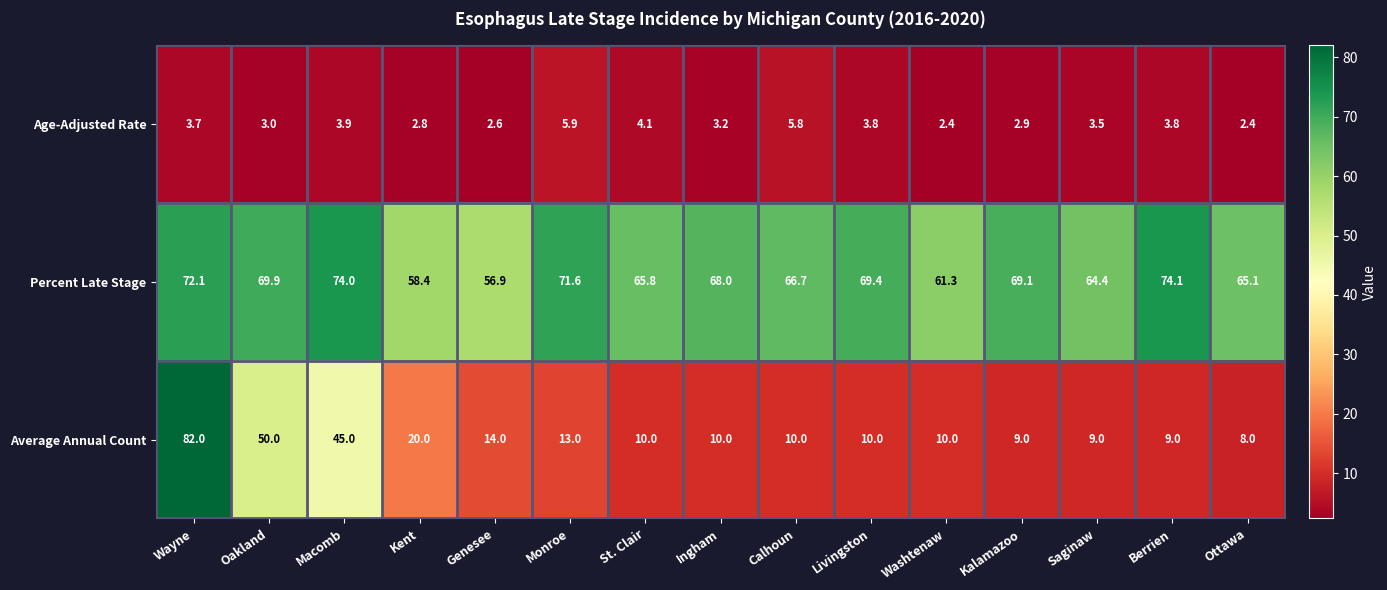

Which series has the largest total across all categories?

Percent Late Stage